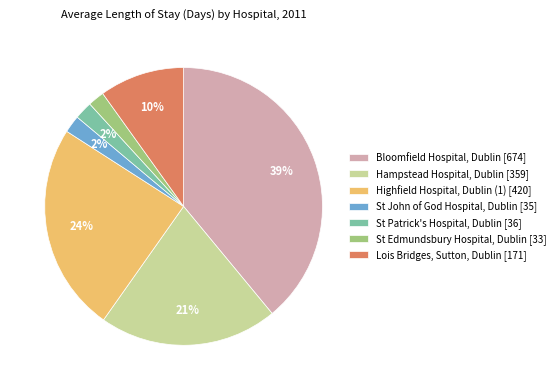

Combined, do St John of God Hospital, Dublin and St Patrick's Hospital, Dublin account for over 50%?

No